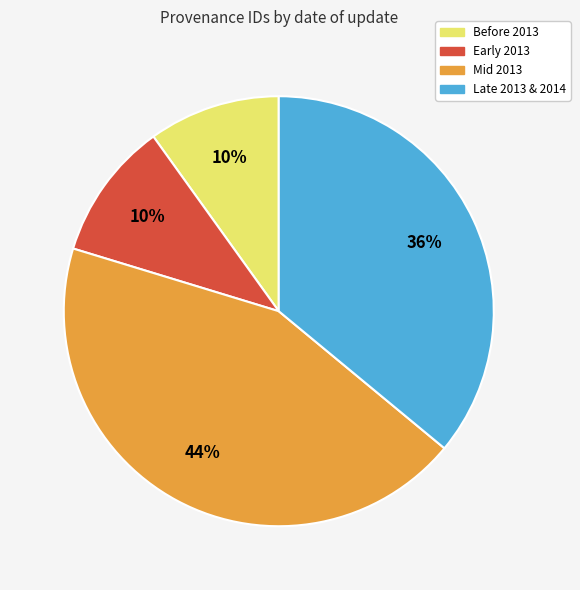

Does Mid 2013 account for over 50% of the chart?

No